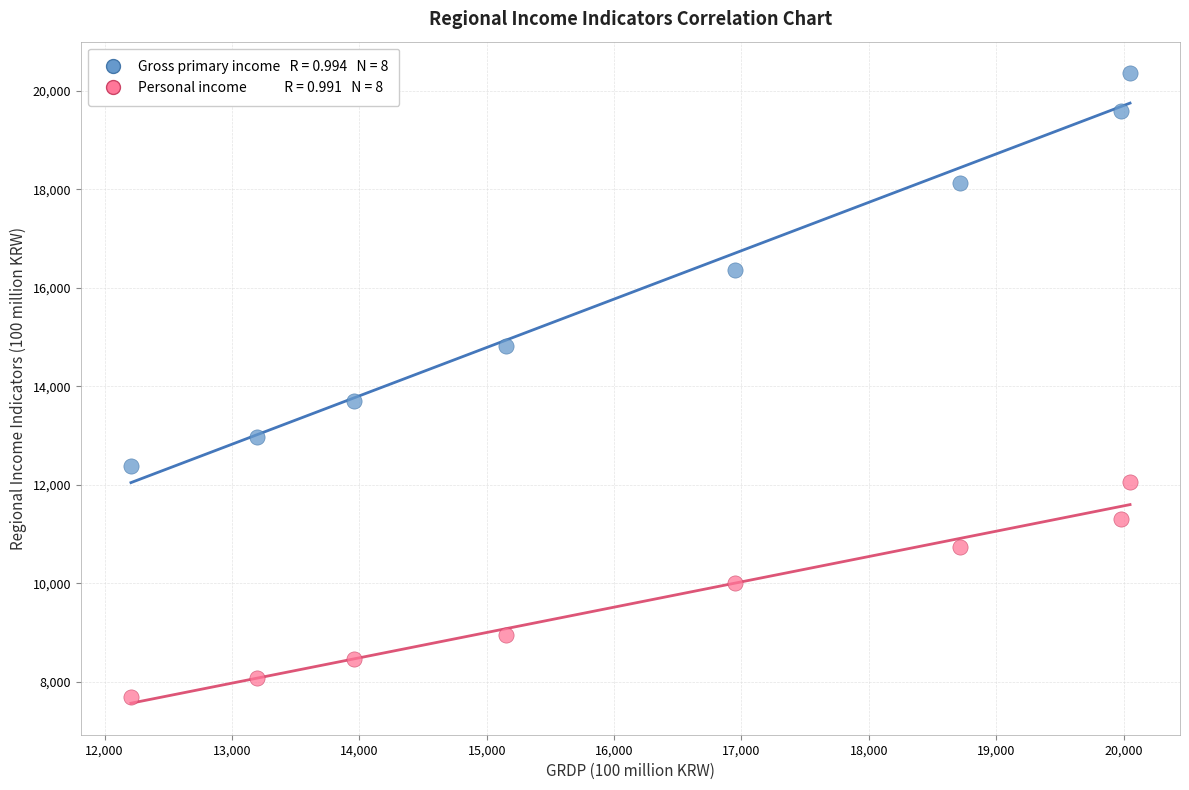

Across all data points, what is the range of Y values (max minus min)?

12668.1